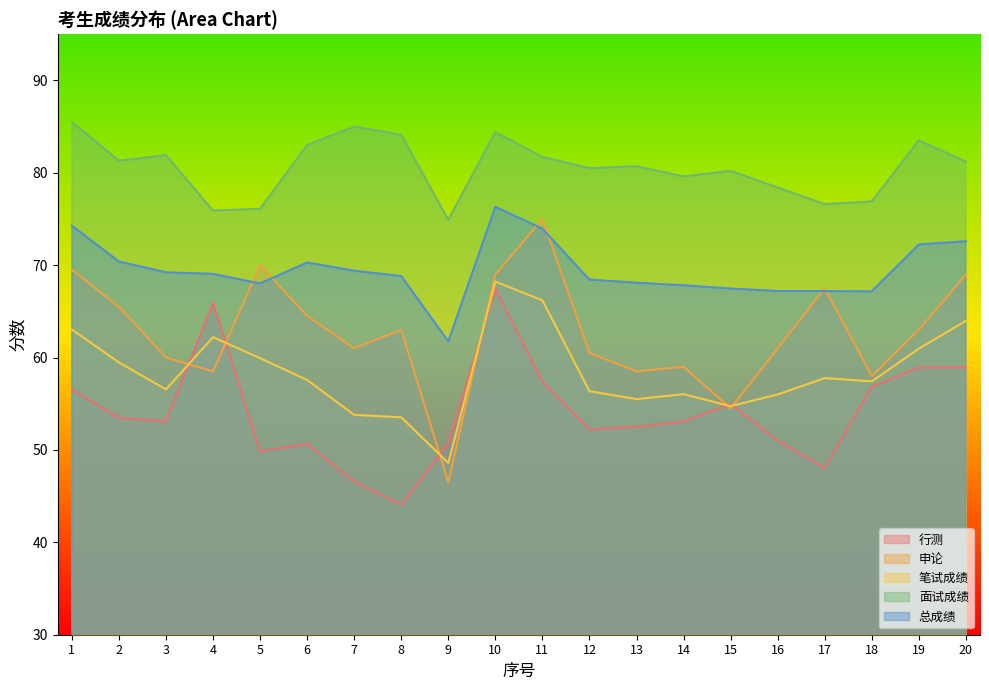

Reading right to left, list all the values displayed in this chart.

行测: 59.0	58.9	56.8	48.0	51.0	55.0	53.1	52.5	52.2	57.4	67.4	50.7	44.1	46.6	50.6	49.9	65.9	53.1	53.5	56.5
申论: 69.0	63.0	58.0	67.5	61.0	54.5	59.0	58.5	60.5	75.0	69.0	46.5	63.0	61.0	64.5	70.0	58.5	60.0	65.5	69.5
笔试成绩: 64.0	61.0	57.4	57.8	56.0	54.7	56.0	55.5	56.4	66.2	68.2	48.6	53.5	53.8	57.6	59.9	62.2	56.5	59.5	63.0
面试成绩: 81.2	83.5	76.9	76.6	78.4	80.2	79.6	80.7	80.5	81.7	84.4	74.9	84.1	85.0	83.0	76.1	75.9	81.9	81.3	85.5
总成绩: 72.6	72.2	67.2	67.2	67.2	67.5	67.8	68.1	68.4	73.9	76.3	61.8	68.8	69.4	70.3	68.0	69.1	69.2	70.4	74.3